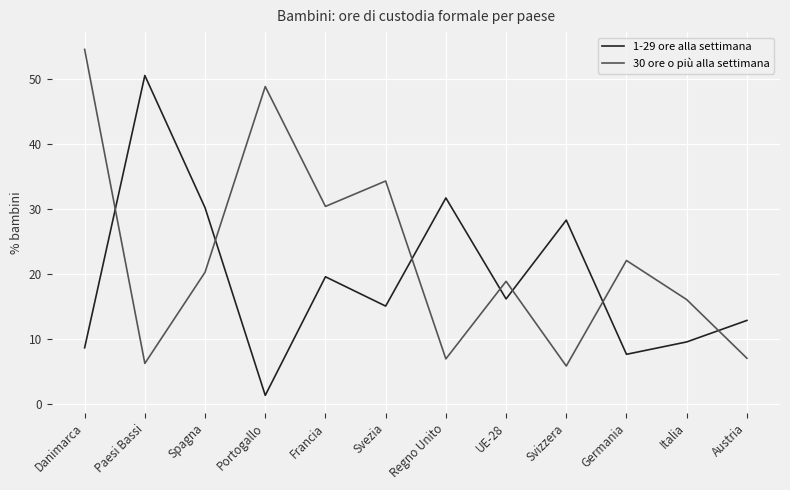

What is the difference between the 1-29 ore alla settimana values at Svizzera and Francia?

8.7